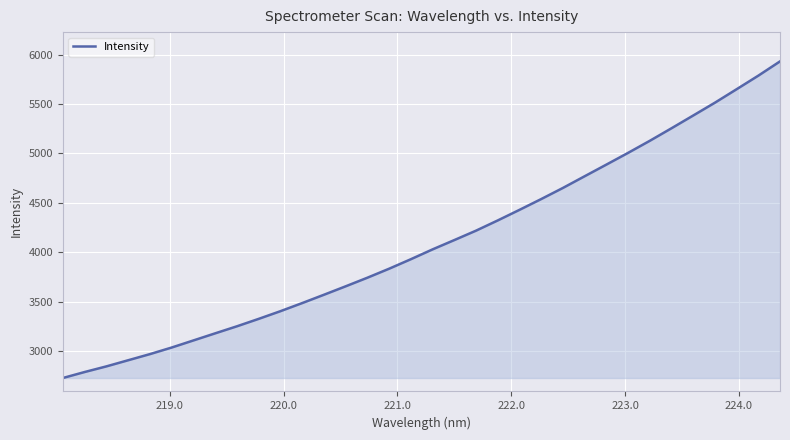

What is the greatest value displayed?

5932.2